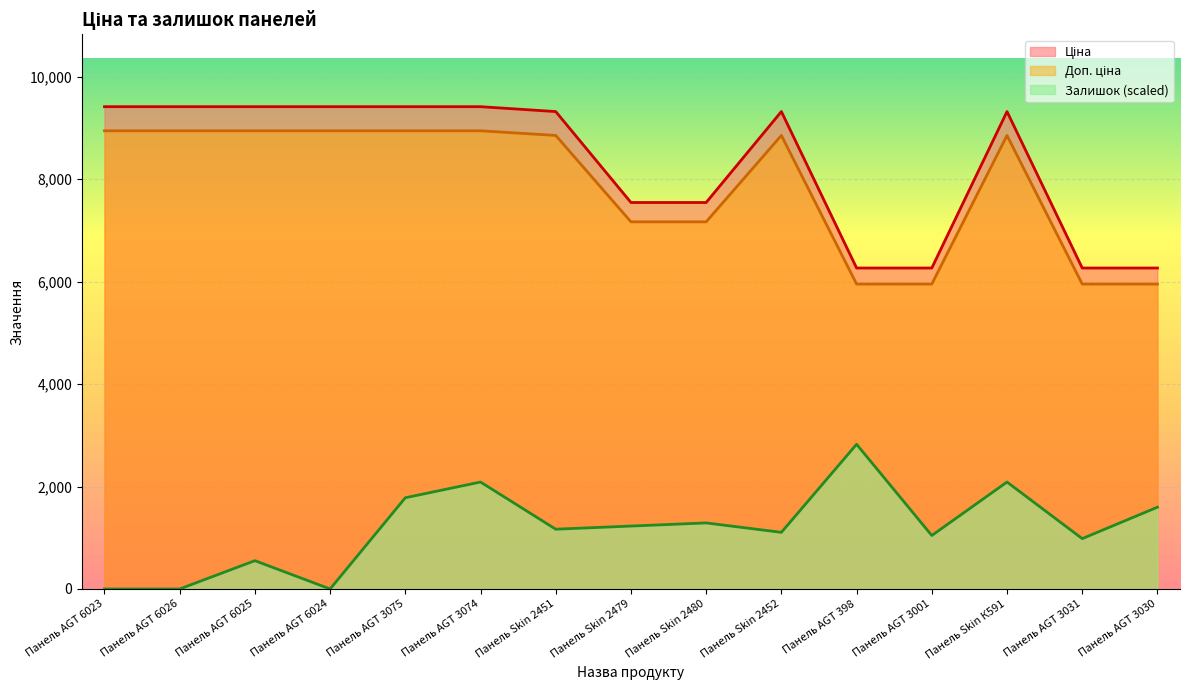

Reading left to right, extract all data points from this chart.

Ціна: 8946.0	8946.0	8946.0	8946.0	8946.0	8946.0	8855.3	7168.6	7168.6	8855.3	5953.4	5953.4	8855.3	5953.4	5953.4
Доп. ціна: 9416.9	9416.9	9416.9	9416.9	9416.9	9416.9	9321.4	7545.9	7545.9	9321.4	6266.7	6266.7	9321.4	6266.7	6266.7
Залишок: 0.0	0.0	552.7	0.0	1781.0	2088.1	1166.9	1228.3	1289.7	1105.5	2825.1	1044.0	2088.1	982.6	1596.8